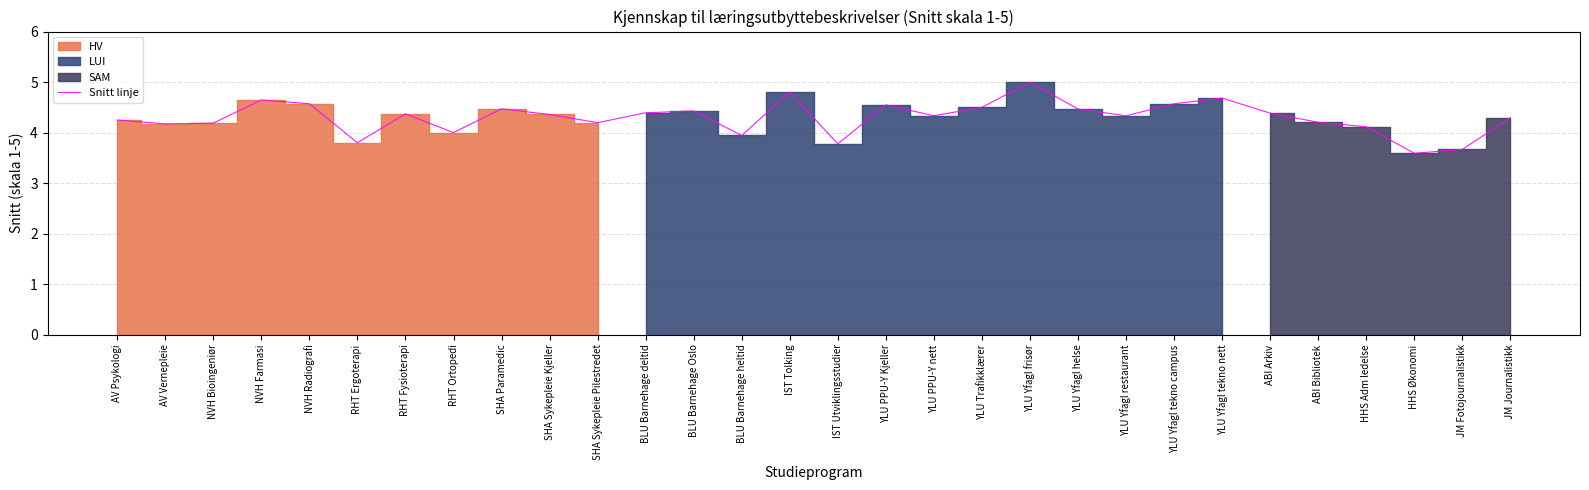

What is the change in value from BLU Barnehage heltid to ABI Arkiv?

+0.4